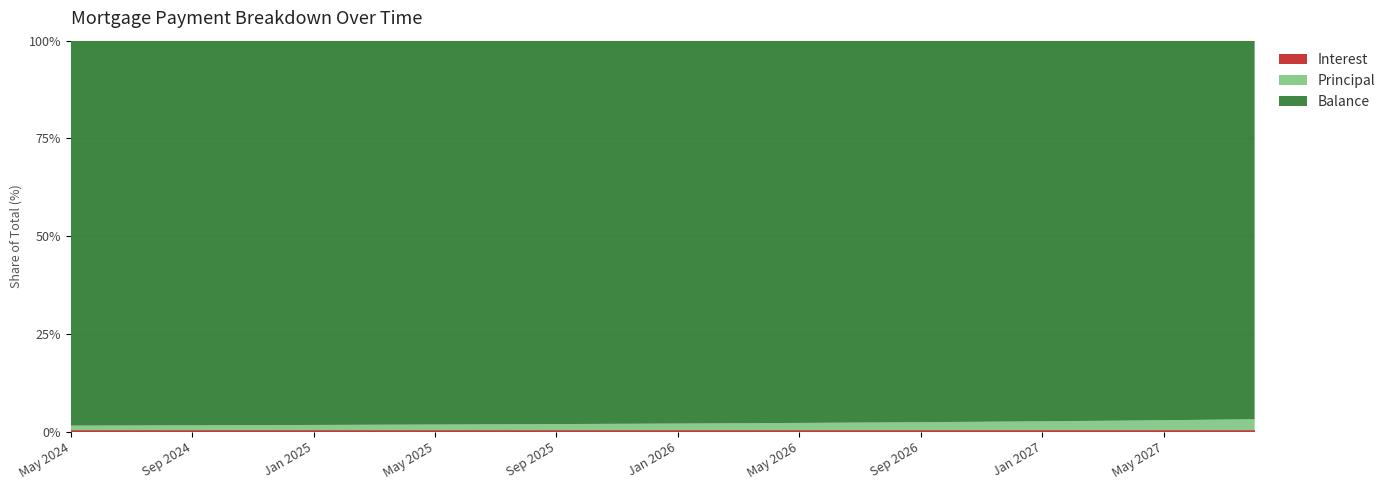

Reading right to left, extract all data points from this chart.

Interest: 132.1	135.9	139.6	143.3	147.0	150.7	154.3	158.0	161.6	165.3	168.9	172.5	176.1	179.6	183.2	186.7	190.2	193.8	197.2	200.7	204.2	207.7	211.1	214.5	217.9	221.3	224.7	228.1	231.5	234.8	238.2	241.5	244.8	248.1	251.4	254.6	257.9	261.1	264.4	267.6
Principal: 949.0	945.0	941.0	938.0	934.0	930.0	927.0	923.0	919.0	916.0	912.0	908.0	905.0	901.0	898.0	894.0	891.0	887.0	884.0	880.0	877.0	873.0	870.0	866.0	863.0	860.0	856.0	853.0	849.0	846.0	843.0	839.0	836.0	833.0	830.0	826.0	823.0	820.0	817.0	813.0
Balance: 32429.0	33378.0	34323.0	35264.0	36202.0	37136.0	38066.0	38993.0	39916.0	40835.0	41751.0	42663.0	43571.0	44476.0	45377.0	46275.0	47169.0	48060.0	48947.0	49831.0	50711.0	51588.0	52461.0	53331.0	54197.0	55060.0	55920.0	56776.0	57629.0	58478.0	59324.0	60167.0	61006.0	61842.0	62675.0	63505.0	64331.0	65154.0	65974.0	66791.0